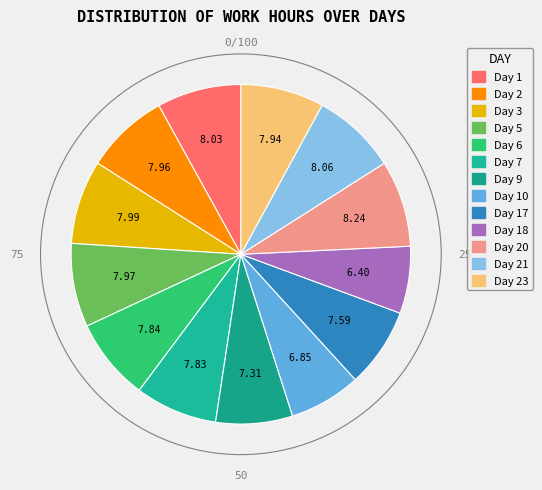

What is the smallest slice in the pie chart?

18